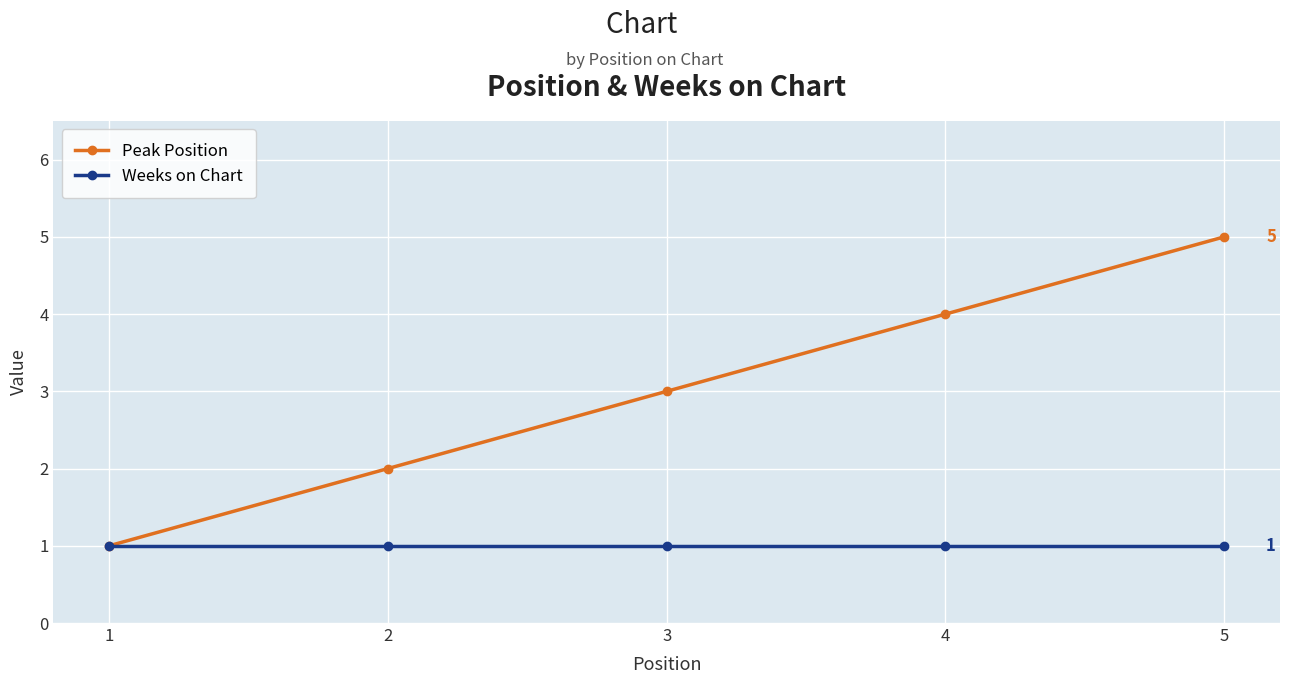

At 3, list the series in order from smallest to largest.

Weeks on Chart, Peak Position